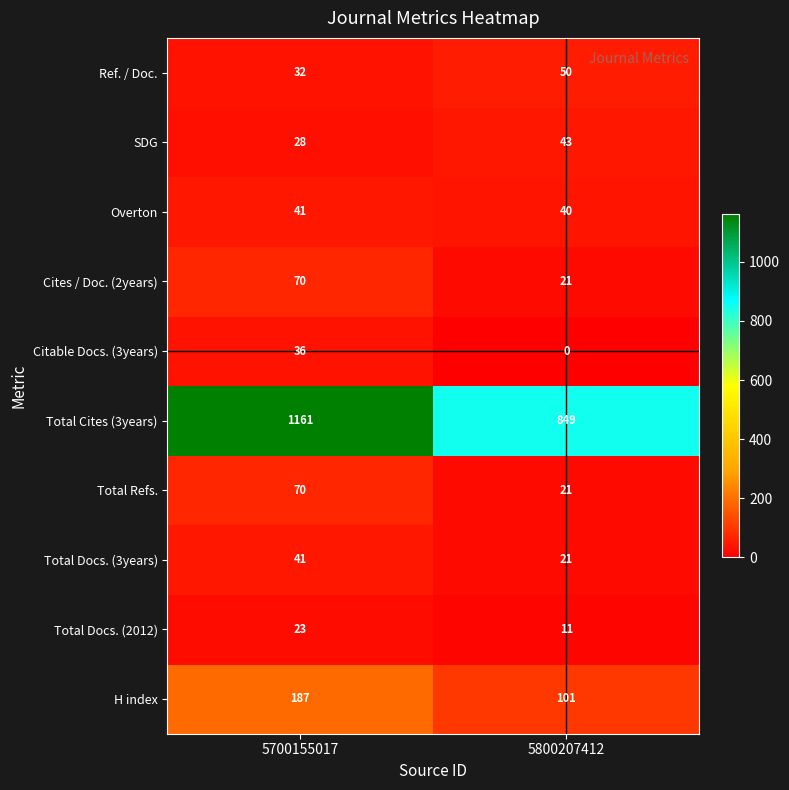

What is the difference between the highest and lowest values at 5700155017?

1138